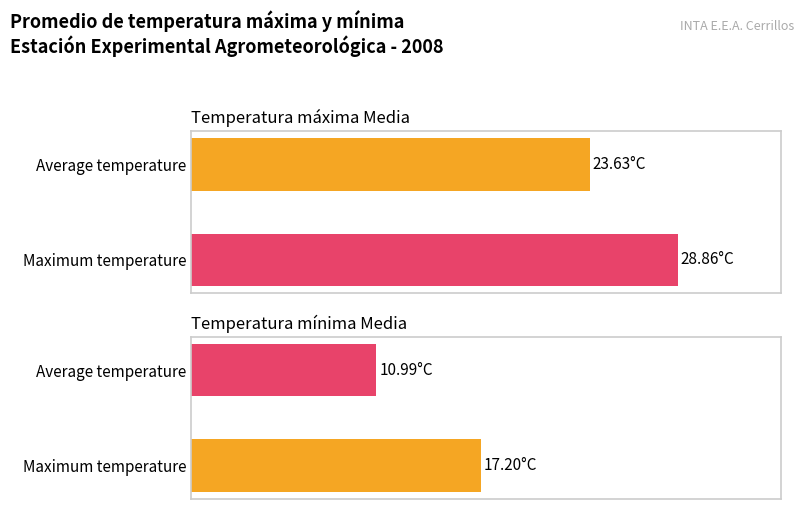

What is the highest value of the Temperatura mínima Media series?

17.2